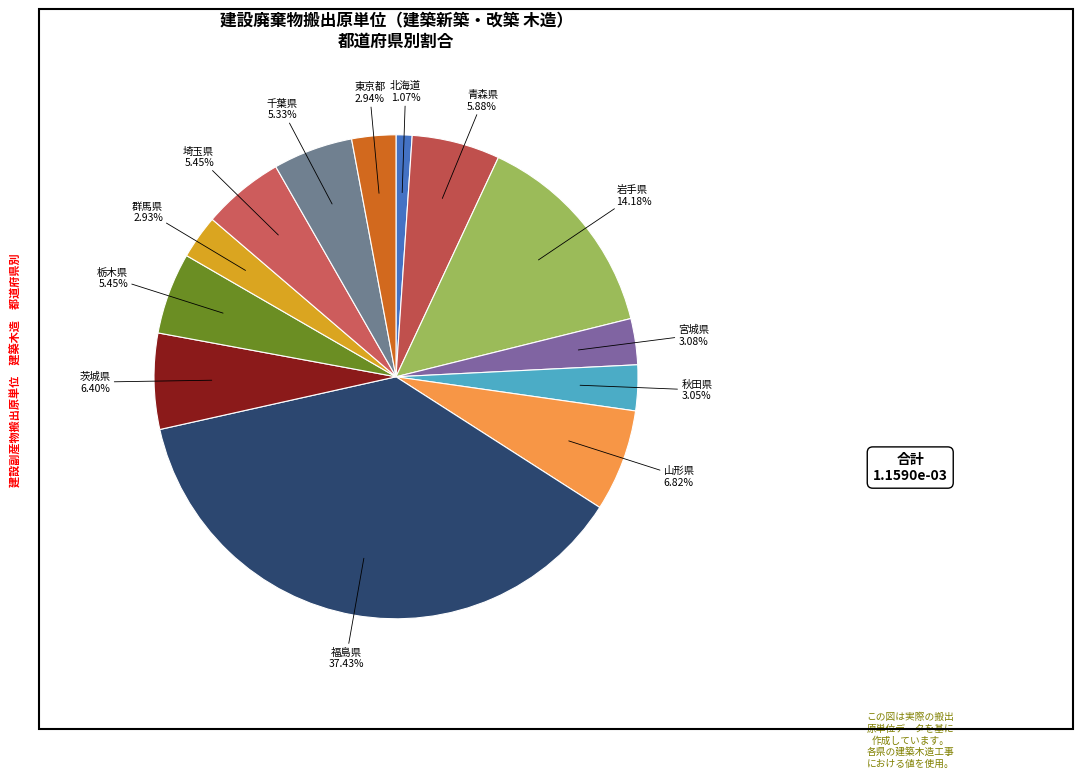

How many segments does this pie chart have?

13